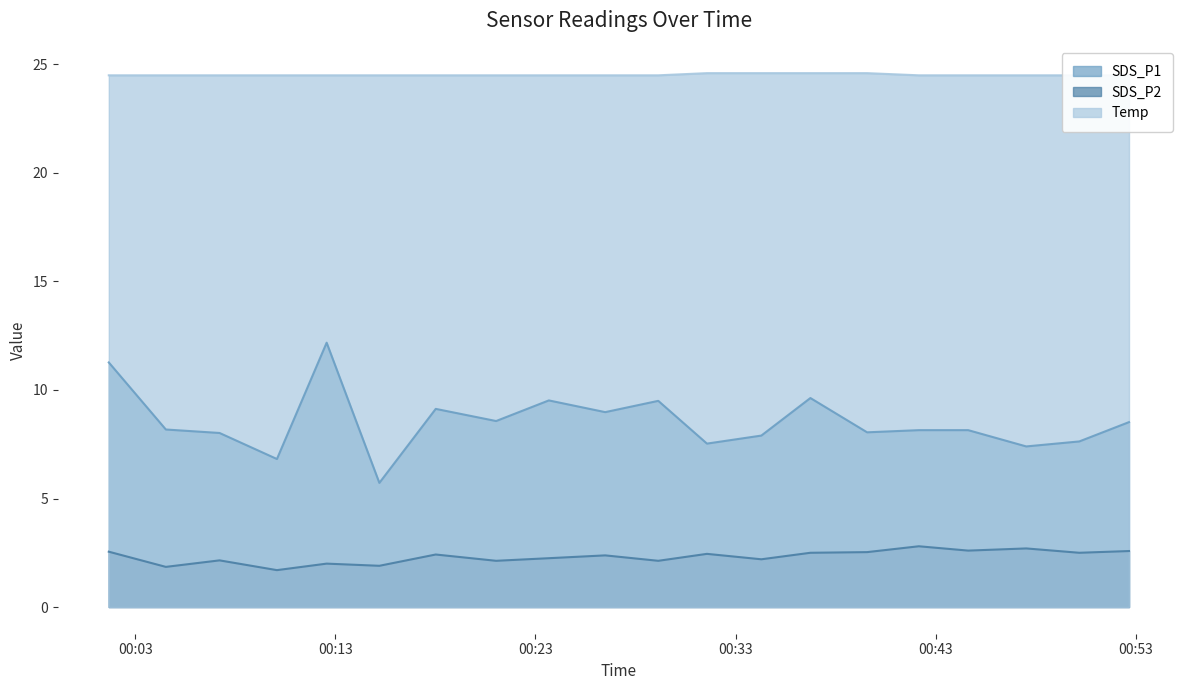

At which category is the sum across all series the highest?

2022/09/09 00:12:34